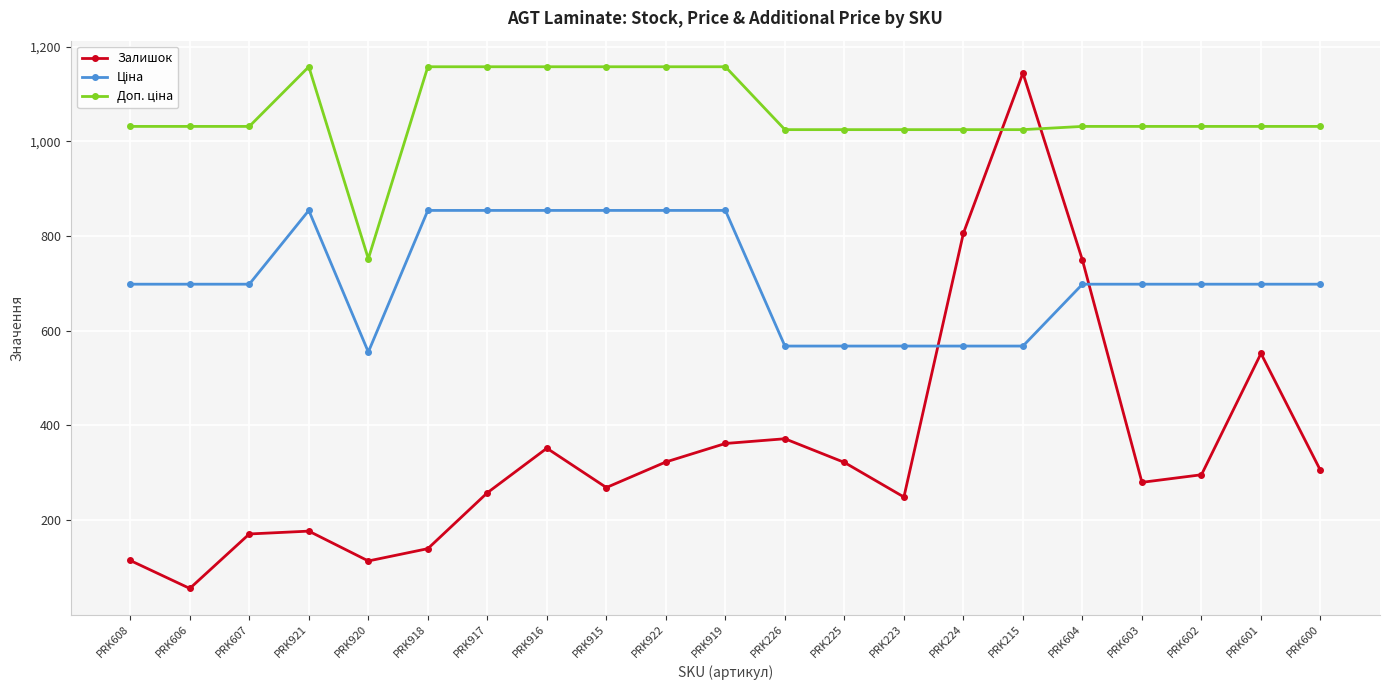

In Залишок, how many points are higher than both neighbors (excluding endpoints)?

5